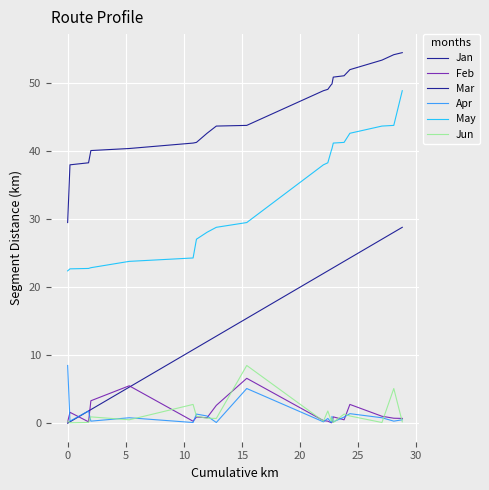

True or false: Mar and Feb intersect in this chart.

False